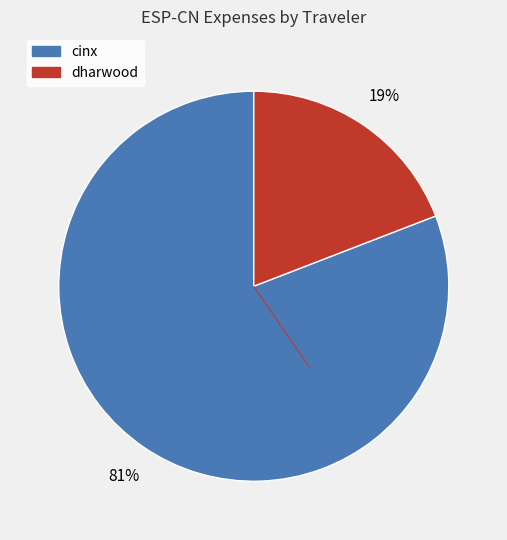

To the nearest percent, what is the combined percentage of cinx and dharwood?

100%